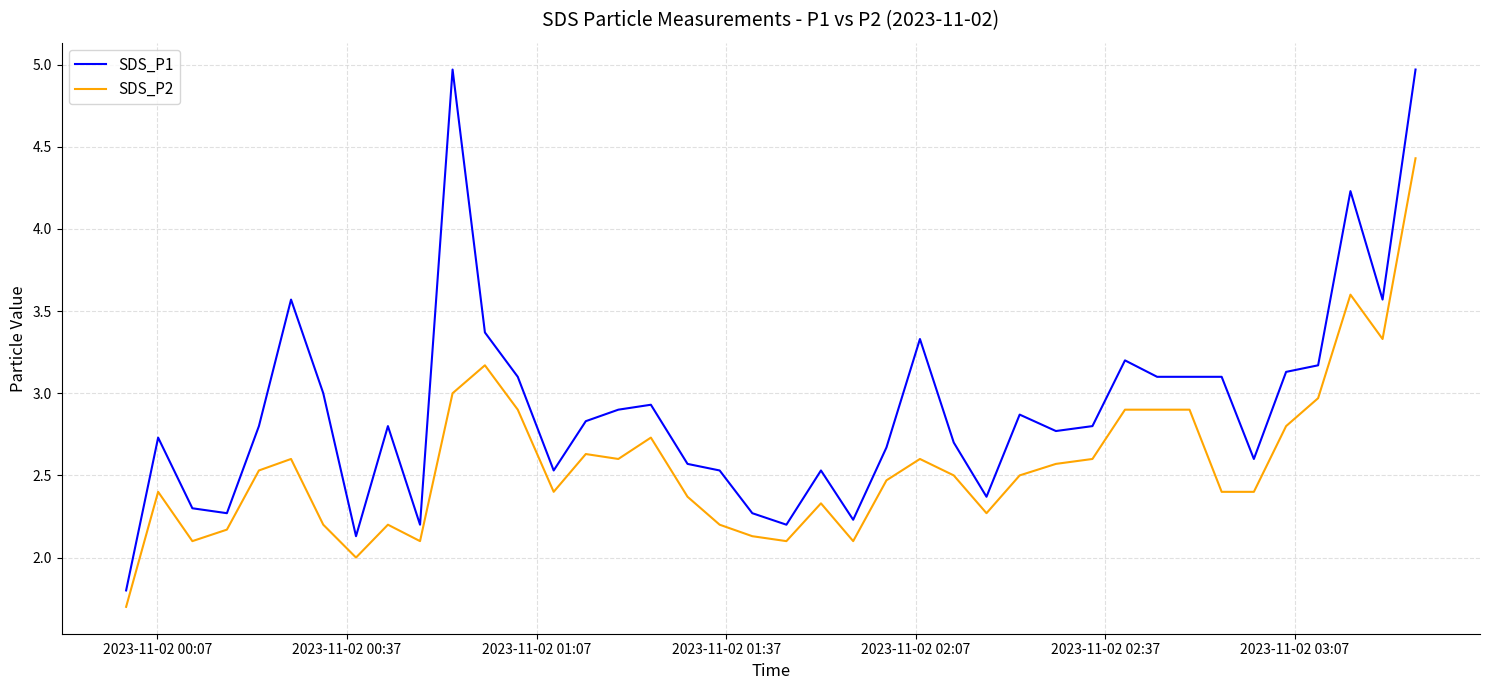

Reading right to left, what are all the values shown in this chart?

SDS_P1: 5.0	3.6	4.2	3.2	3.1	2.6	3.1	3.1	3.1	3.2	2.8	2.8	2.9	2.4	2.7	3.3	2.7	2.2	2.5	2.2	2.3	2.5	2.6	2.9	2.9	2.8	2.5	3.1	3.4	5.0	2.2	2.8	2.1	3.0	3.6	2.8	2.3	2.3	2.7	1.8
SDS_P2: 4.4	3.3	3.6	3.0	2.8	2.4	2.4	2.9	2.9	2.9	2.6	2.6	2.5	2.3	2.5	2.6	2.5	2.1	2.3	2.1	2.1	2.2	2.4	2.7	2.6	2.6	2.4	2.9	3.2	3.0	2.1	2.2	2.0	2.2	2.6	2.5	2.2	2.1	2.4	1.7